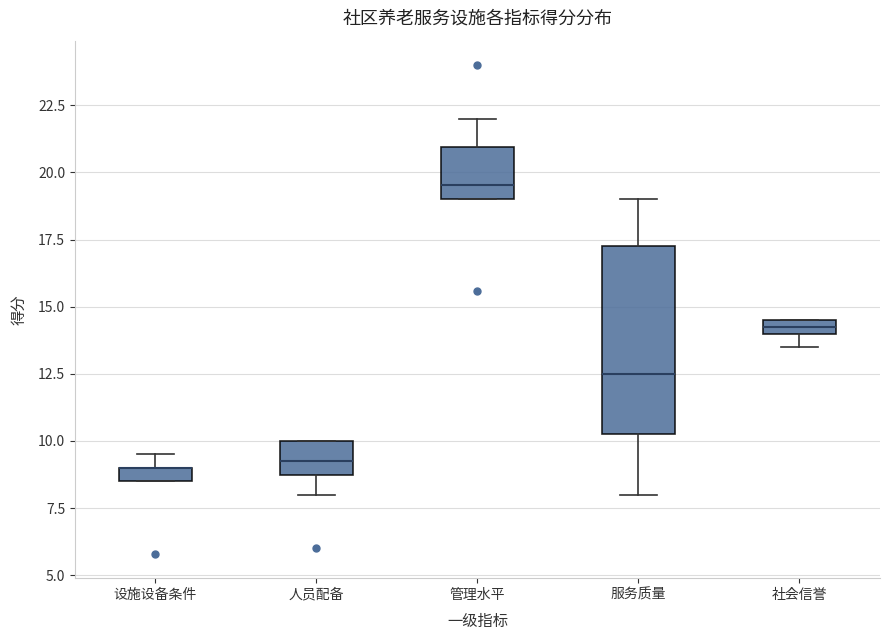

Where does the median line of the box for 人员配备 sit on the y-axis? The values are not printed on the chart, so give them approximately, as read against the axis.

9.5